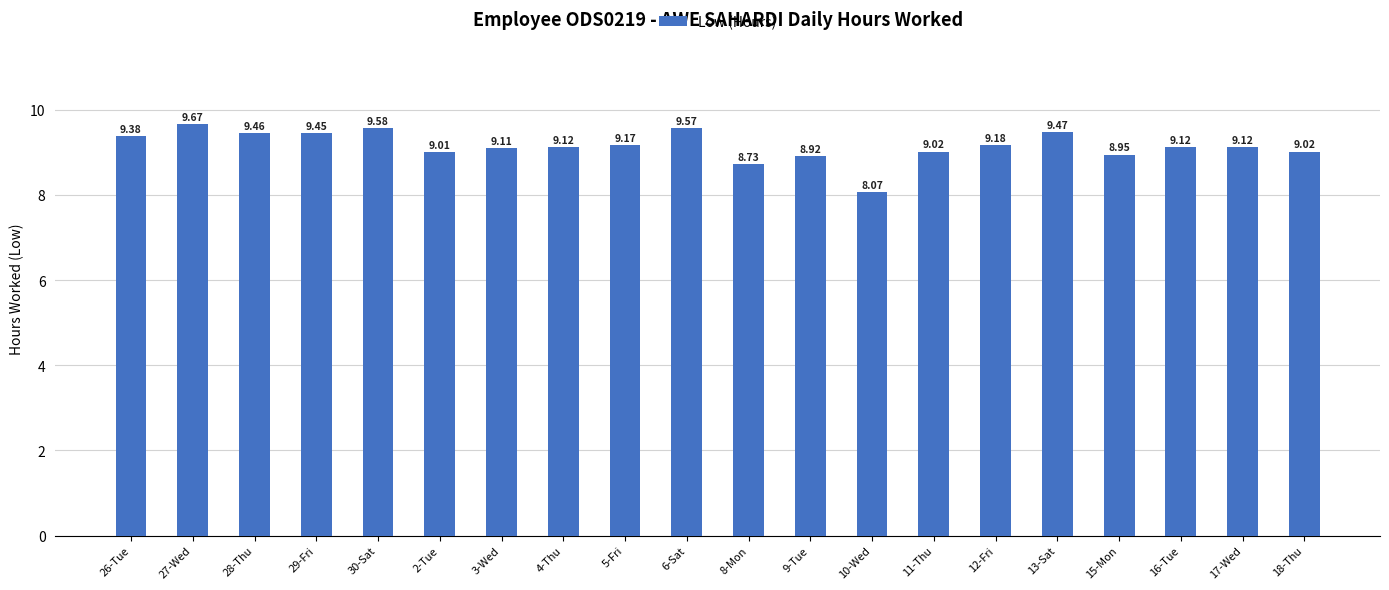

What is the sum of all values?

183.1